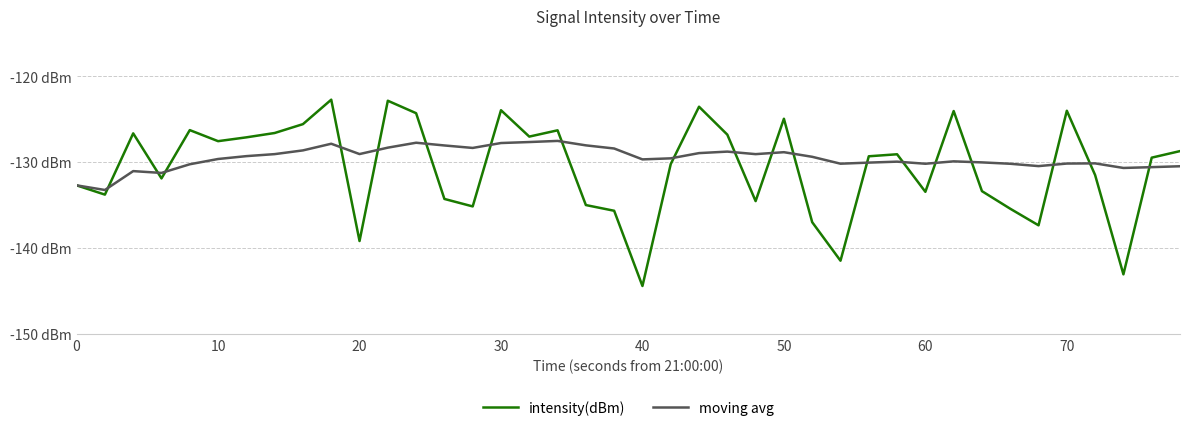

True or false: intensity(dBm) has more than 1 interior local peaks.

True